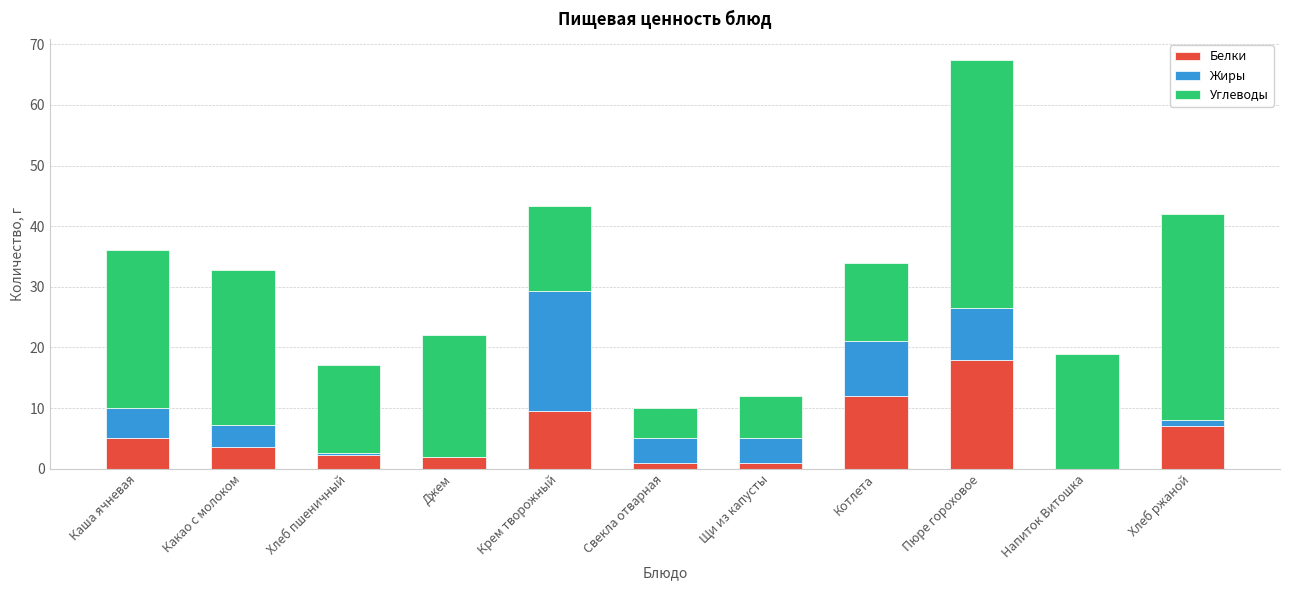

Are the bars grouped side by side (vs. stacked)?

No